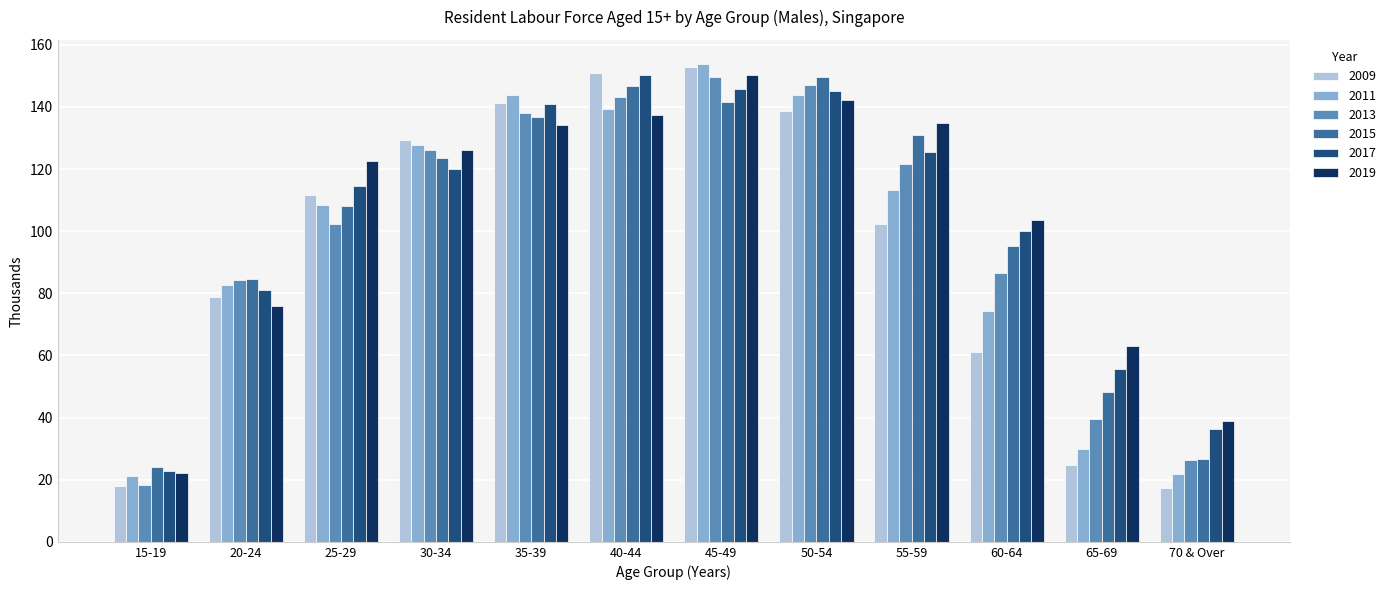

Is it true that 2017 equals 150.4 at 40-44?

True